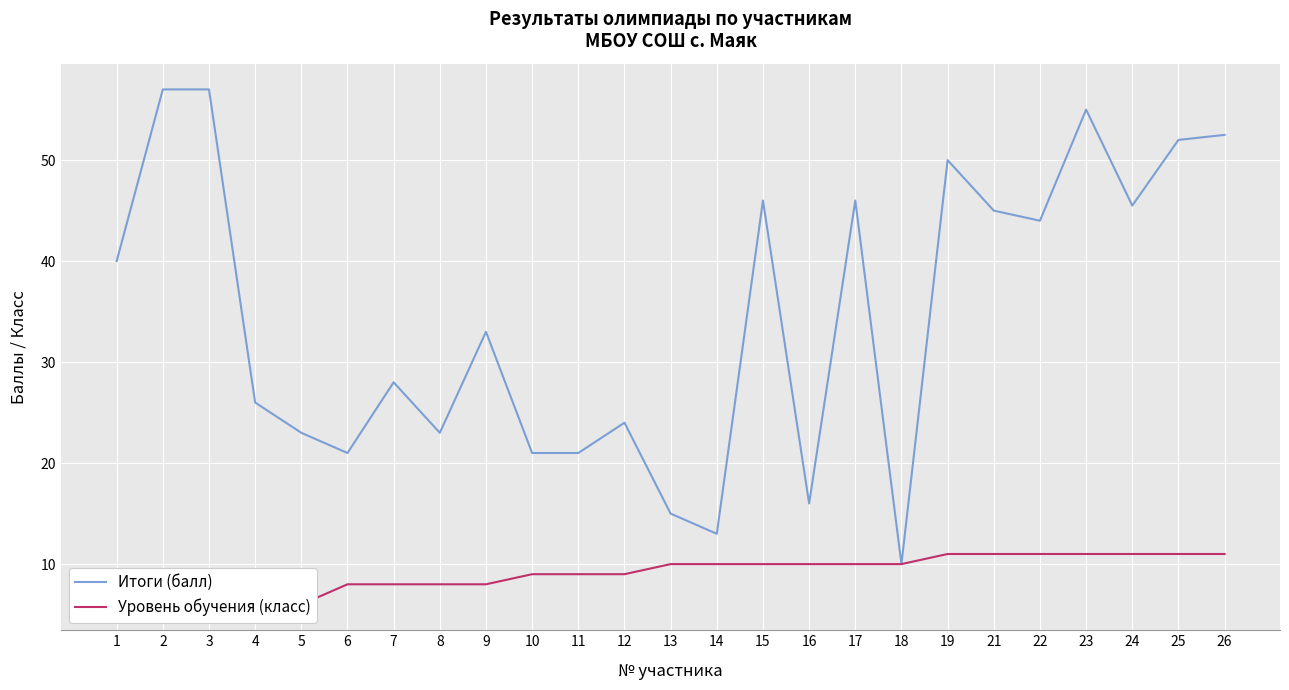

At which category is the sum across all series the highest?

23